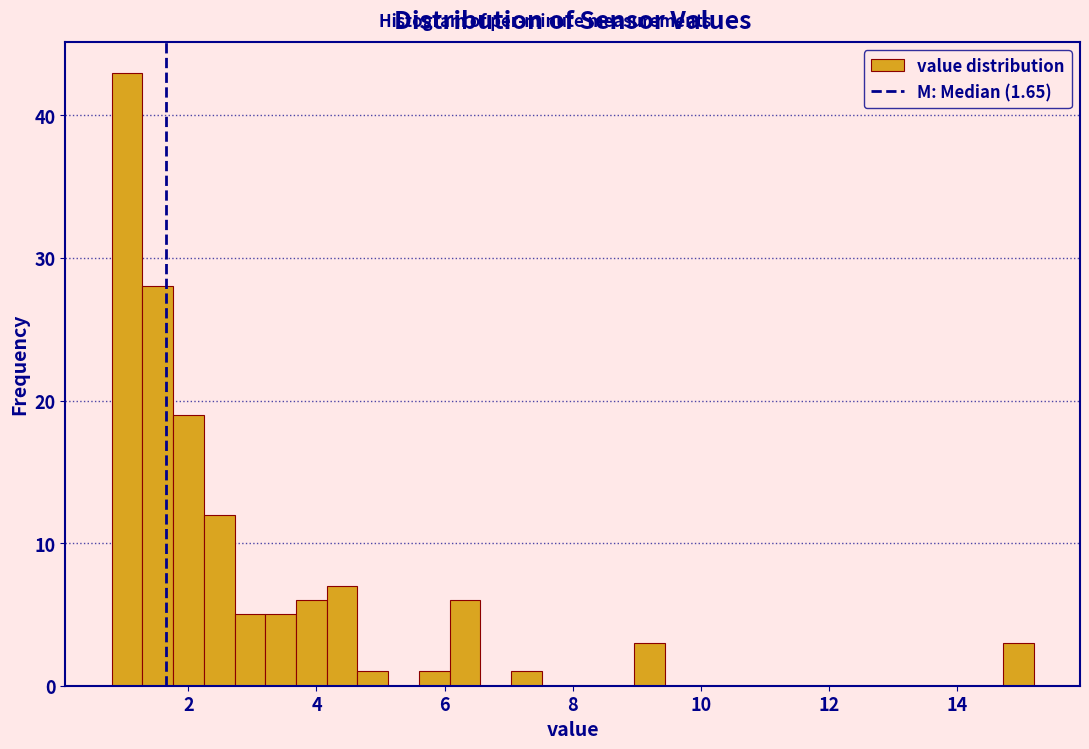

Read against the x-axis, roughly where is the centre of the tallest bar?

1.0